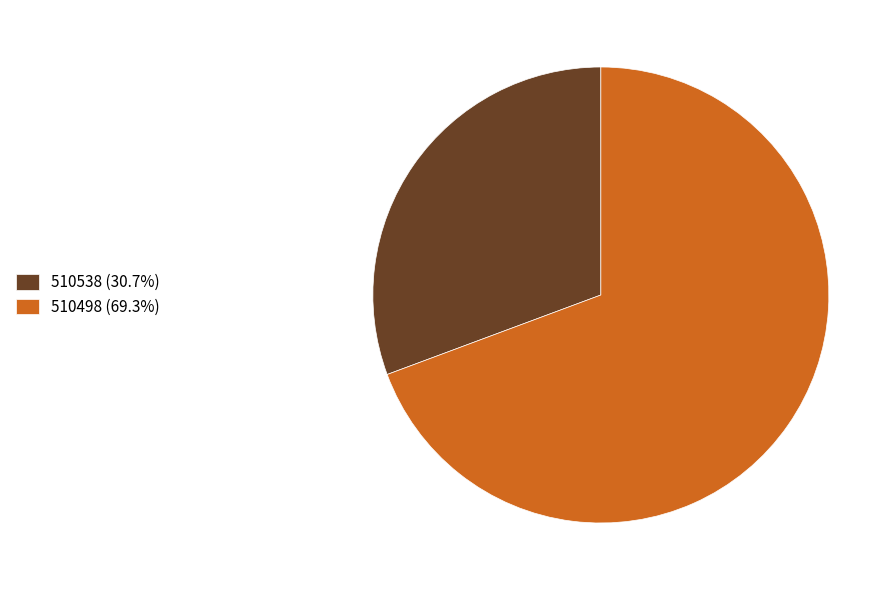

The 510538 slice represents 16% of the pie. True or false?

False